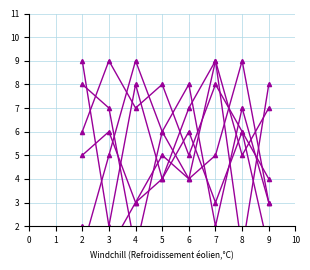

True or false: col_4 and col_7 intersect in this chart.

True